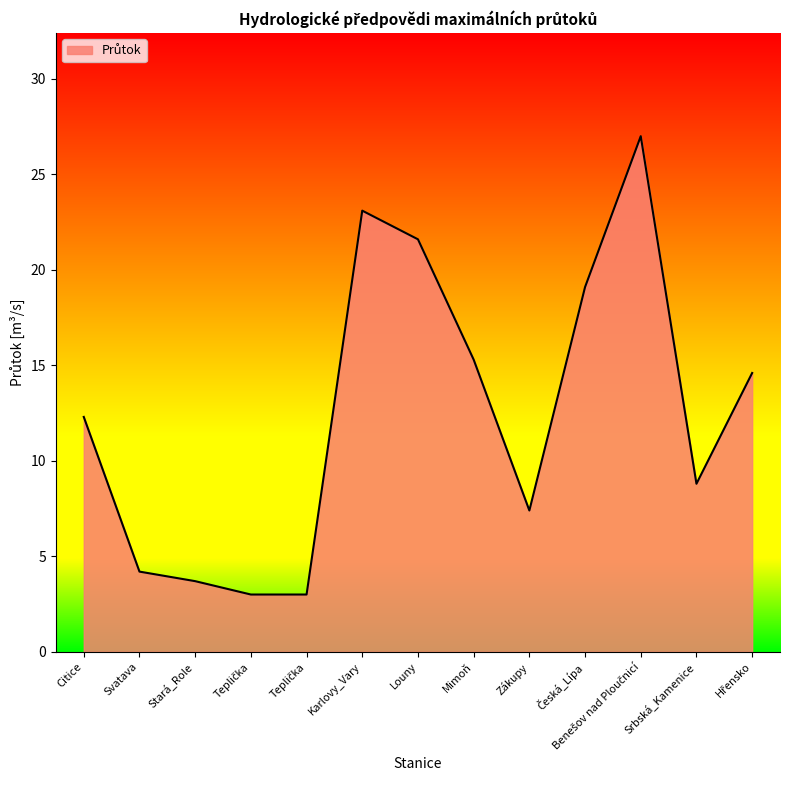

True or false: the data shows 12.3 at Citice.

True